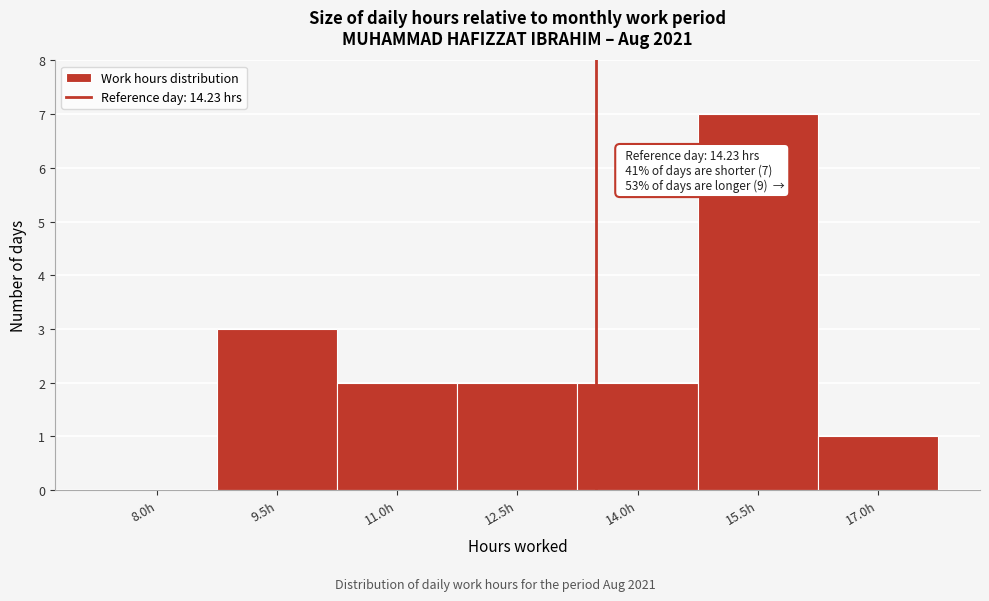

Reading left to right, extract all data points from this chart.

8.0h=0	9.5h=3	11.0h=2	12.5h=2	14.0h=2	15.5h=7	17.0h=1